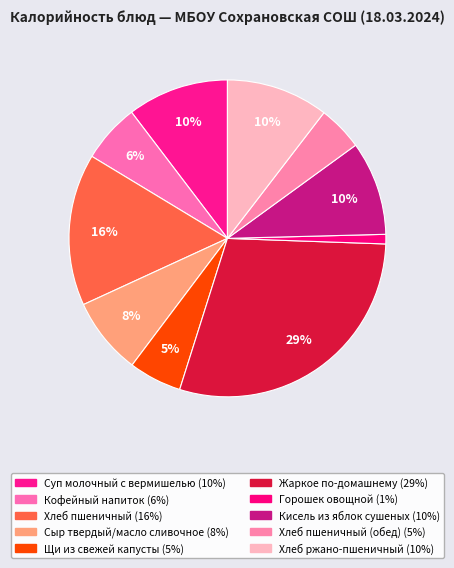

To the nearest percent, what is the average slice percentage?

10%